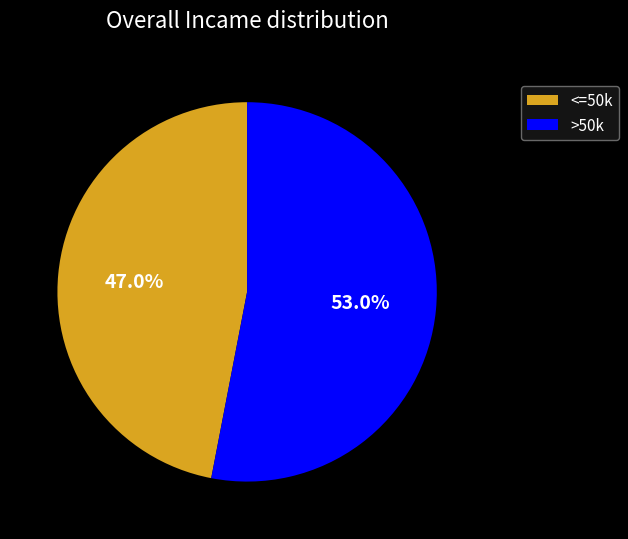

Which slice is the largest?

>50k